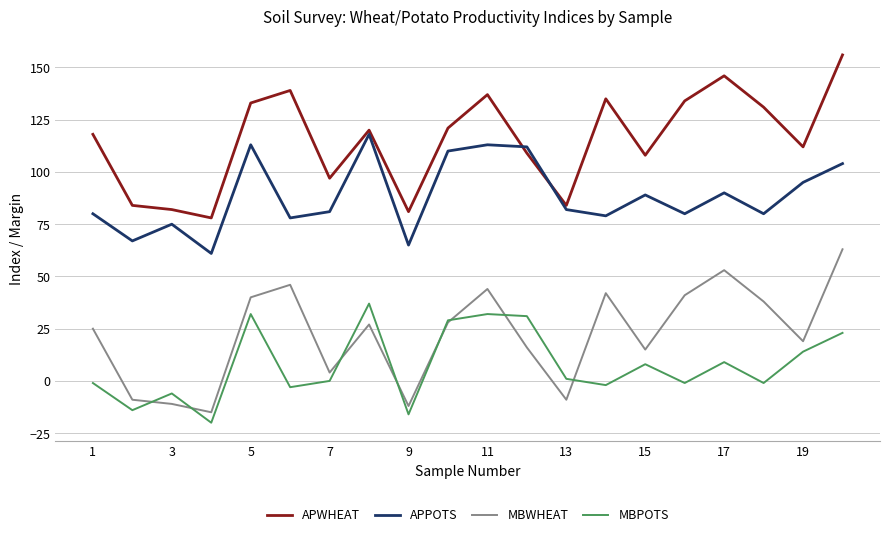

Rank the series by their maximum value, from highest to lowest.

APWHEAT, APPOTS, MBWHEAT, MBPOTS